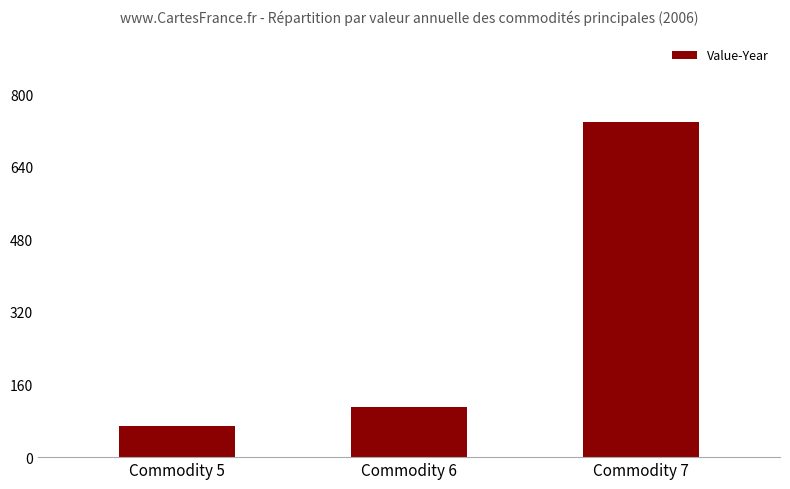

At which label does the data first exceed 110?

Commodity 6